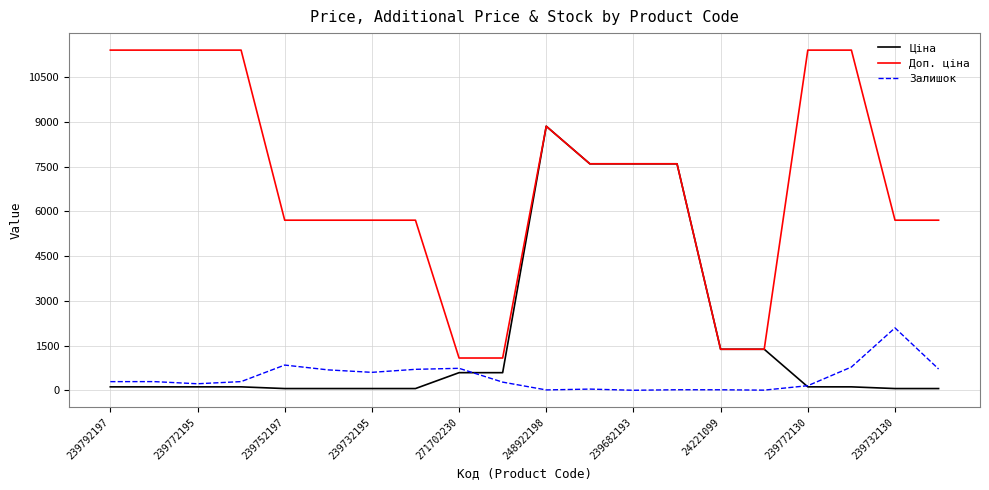

Count the number of categories in the chart.

20